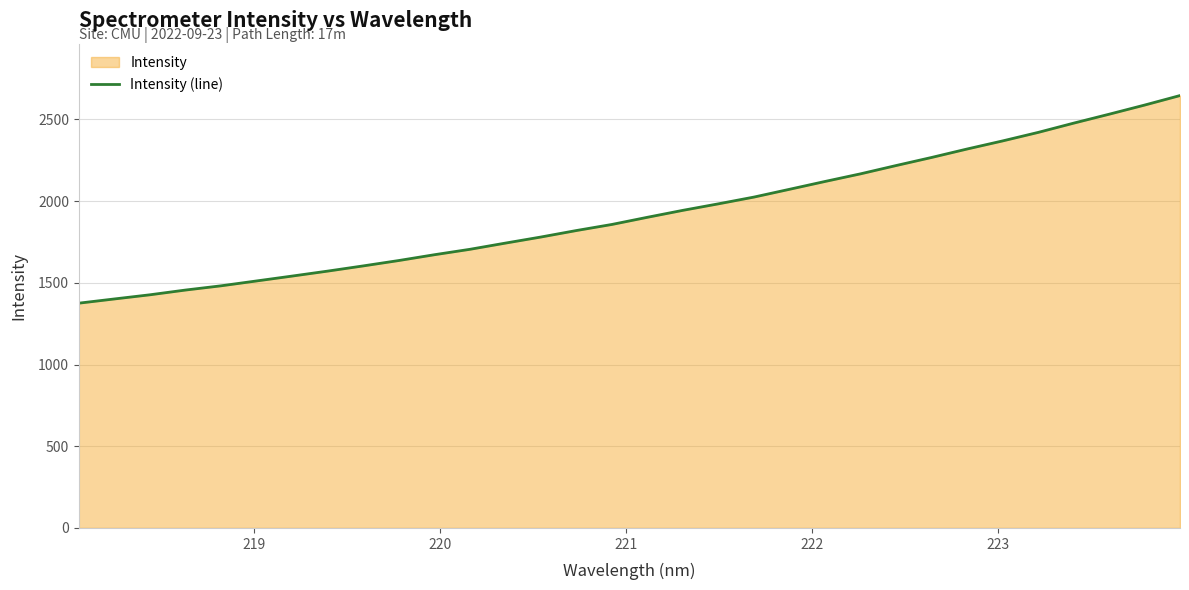

What is the smallest value displayed?

1375.5